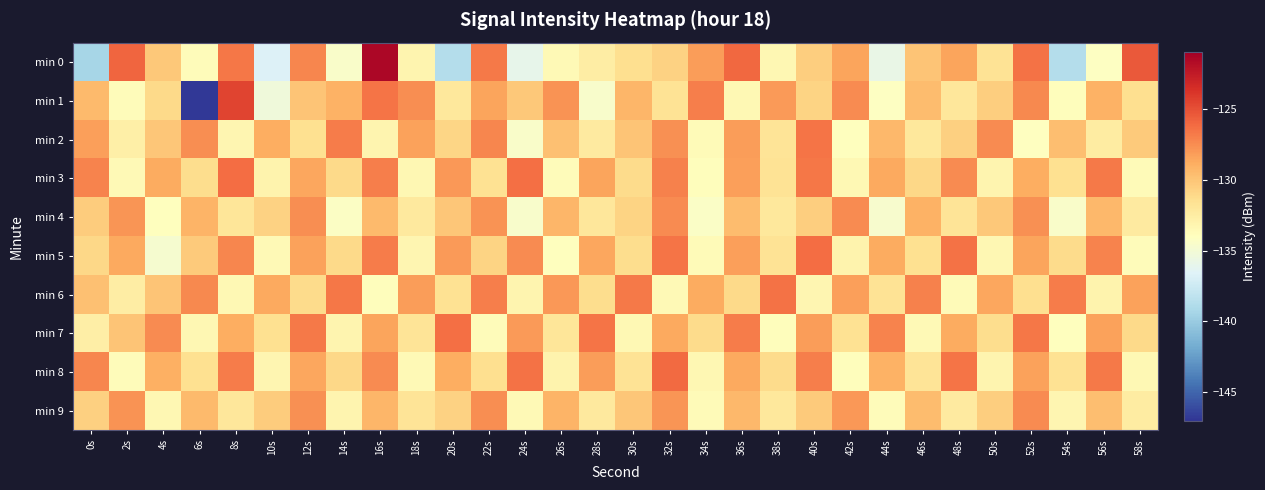

Reading left to right, what are all the values shown in this chart?

min 0: 0s=-139.3	2s=-125.9	4s=-130.2	6s=-133.8	8s=-126.6	10s=-136.7	12s=-127.2	14s=-134.4	16s=-121.5	18s=-133.2	20s=-138.7	22s=-126.7	24s=-136.0	26s=-133.5	28s=-132.5	30s=-131.4	32s=-130.7	34s=-128.2	36s=-126.0	38s=-133.4	40s=-130.5	42s=-128.5	44s=-135.8	46s=-130.0	48s=-128.4	50s=-131.7	52s=-126.5	54s=-138.7	56s=-134.2	58s=-125.5
min 1: 0s=-129.5	2s=-133.8	4s=-131.1	6s=-146.8	8s=-124.5	10s=-135.3	12s=-129.9	14s=-129.0	16s=-126.5	18s=-127.6	20s=-132.1	22s=-128.5	24s=-130.2	26s=-127.8	28s=-134.6	30s=-129.3	32s=-131.7	34s=-126.9	36s=-133.4	38s=-128.1	40s=-130.8	42s=-127.5	44s=-134.2	46s=-129.6	48s=-132.0	50s=-130.5	52s=-127.3	54s=-133.8	56s=-129.1	58s=-131.4
min 2: 0s=-128.3	2s=-132.7	4s=-130.1	6s=-127.6	8s=-133.2	10s=-128.9	12s=-131.5	14s=-126.8	16s=-133.1	18s=-128.4	20s=-130.9	22s=-127.2	24s=-134.5	26s=-129.8	28s=-132.3	30s=-130.0	32s=-127.7	34s=-133.6	36s=-128.2	38s=-131.8	40s=-126.5	42s=-133.9	44s=-129.4	46s=-132.1	48s=-130.6	50s=-127.4	52s=-134.1	54s=-129.7	56s=-132.4	58s=-130.3
min 3: 0s=-127.1	2s=-133.5	4s=-128.8	6s=-131.3	8s=-126.2	10s=-133.0	12s=-128.6	14s=-131.1	16s=-126.9	18s=-133.3	20s=-128.0	22s=-131.6	24s=-126.3	26s=-133.7	28s=-128.5	30s=-131.2	32s=-127.0	34s=-133.8	36s=-128.3	38s=-131.7	40s=-126.6	42s=-133.4	44s=-128.7	46s=-131.0	48s=-127.4	50s=-133.1	52s=-128.9	54s=-131.5	56s=-126.7	58s=-133.6
min 4: 0s=-130.4	2s=-127.9	4s=-134.0	6s=-129.2	8s=-131.9	10s=-130.7	12s=-127.6	14s=-134.3	16s=-129.5	18s=-132.2	20s=-130.1	22s=-127.8	24s=-134.6	26s=-129.3	28s=-132.0	30s=-130.8	32s=-127.5	34s=-134.4	36s=-129.6	38s=-132.1	40s=-130.5	42s=-127.4	44s=-134.7	46s=-129.1	48s=-131.8	50s=-130.2	52s=-127.7	54s=-134.5	56s=-129.4	58s=-132.3
min 5: 0s=-131.0	2s=-128.7	4s=-134.8	6s=-130.3	8s=-127.2	10s=-133.5	12s=-128.4	14s=-131.1	16s=-126.8	18s=-133.2	20s=-128.1	22s=-130.8	24s=-127.5	26s=-133.9	28s=-128.6	30s=-131.3	32s=-126.5	34s=-133.6	36s=-128.3	38s=-131.7	40s=-126.2	42s=-133.0	44s=-128.8	46s=-131.5	48s=-126.4	50s=-133.3	52s=-128.5	54s=-131.2	56s=-127.1	58s=-133.7
min 6: 0s=-129.8	2s=-132.5	4s=-130.0	6s=-127.3	8s=-133.4	10s=-128.7	12s=-131.2	14s=-126.6	16s=-133.8	18s=-128.2	20s=-131.6	22s=-126.9	24s=-133.1	26s=-128.0	28s=-131.3	30s=-126.7	32s=-133.5	34s=-128.8	36s=-131.1	38s=-126.4	40s=-133.2	42s=-128.3	44s=-131.7	46s=-127.0	48s=-133.6	50s=-128.6	52s=-131.4	54s=-126.8	56s=-133.0	58s=-128.4
min 7: 0s=-132.6	2s=-130.0	4s=-127.4	6s=-133.3	8s=-128.9	10s=-131.5	12s=-126.7	14s=-133.1	16s=-128.5	18s=-131.8	20s=-126.3	22s=-133.7	24s=-128.1	26s=-131.9	28s=-126.5	30s=-133.4	32s=-128.7	34s=-131.2	36s=-126.8	38s=-133.8	40s=-128.2	42s=-131.6	44s=-127.1	46s=-133.5	48s=-128.8	50s=-131.3	52s=-126.6	54s=-133.9	56s=-128.4	58s=-131.1
min 8: 0s=-127.2	2s=-133.7	4s=-129.0	6s=-131.5	8s=-126.8	10s=-133.2	12s=-128.6	14s=-131.0	16s=-127.5	18s=-133.5	20s=-128.9	22s=-131.4	24s=-126.4	26s=-133.0	28s=-128.2	30s=-131.7	32s=-126.1	34s=-133.3	36s=-128.7	38s=-131.2	40s=-126.9	42s=-133.8	44s=-129.1	46s=-131.8	48s=-126.5	50s=-133.1	52s=-128.4	54s=-131.6	56s=-126.7	58s=-133.4
min 9: 0s=-130.6	2s=-127.8	4s=-133.3	6s=-129.5	8s=-132.0	10s=-130.4	12s=-127.7	14s=-133.1	16s=-129.3	18s=-131.8	20s=-130.7	22s=-127.6	24s=-133.5	26s=-129.2	28s=-132.2	30s=-130.1	32s=-127.9	34s=-133.6	36s=-129.4	38s=-132.1	40s=-130.3	42s=-128.0	44s=-133.7	46s=-129.6	48s=-132.3	50s=-130.5	52s=-127.5	54s=-133.2	56s=-129.7	58s=-132.4